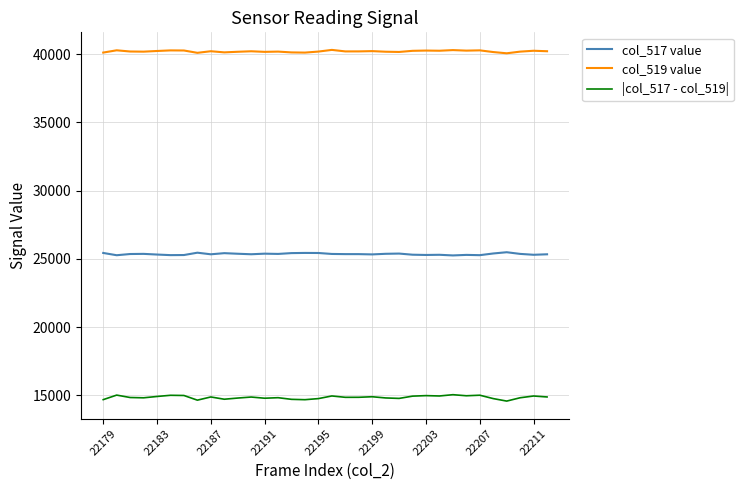

True or false: col_519 value and |col_517 - col_519| intersect in this chart.

False